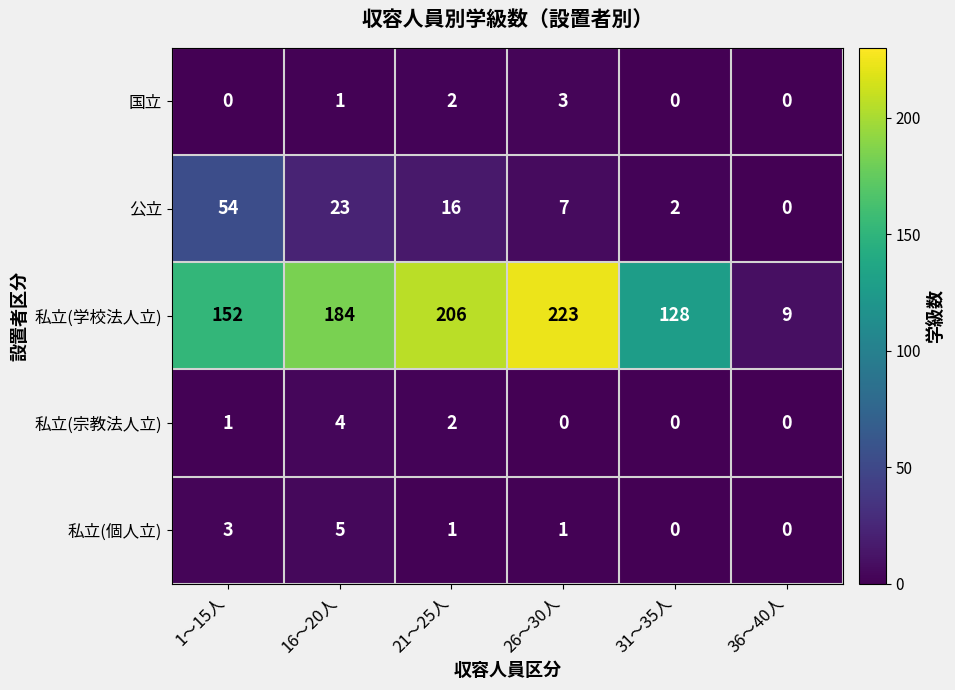

What is the sum of all 公立 values?

102